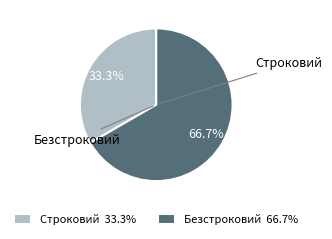

Is there any slice that represents more than half of the pie?

Yes